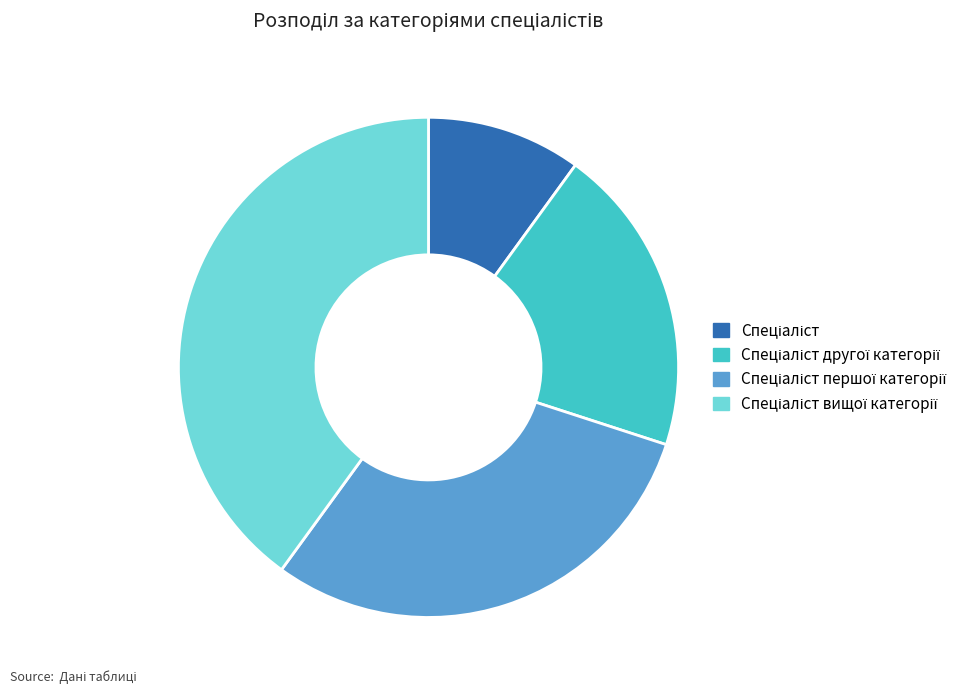

Is there a majority slice in this chart?

No